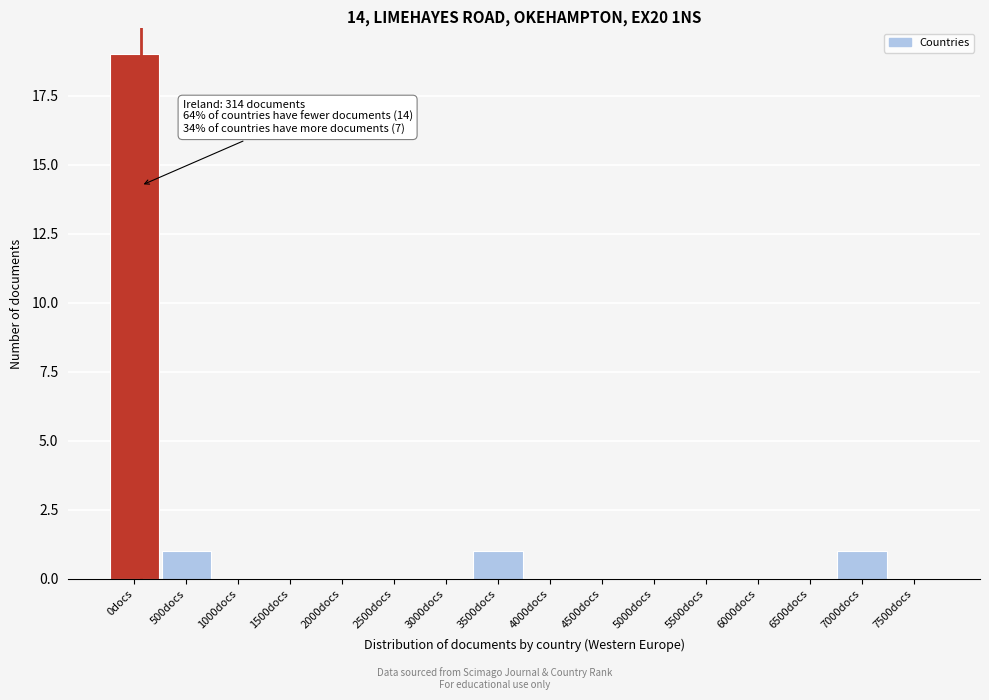

Reading left to right, transcribe all the data shown in this chart.

0docs=19	500docs=1	1000docs=0	1500docs=0	2000docs=0	2500docs=0	3000docs=0	3500docs=1	4000docs=0	4500docs=0	5000docs=0	5500docs=0	6000docs=0	6500docs=0	7000docs=1	7500docs=0